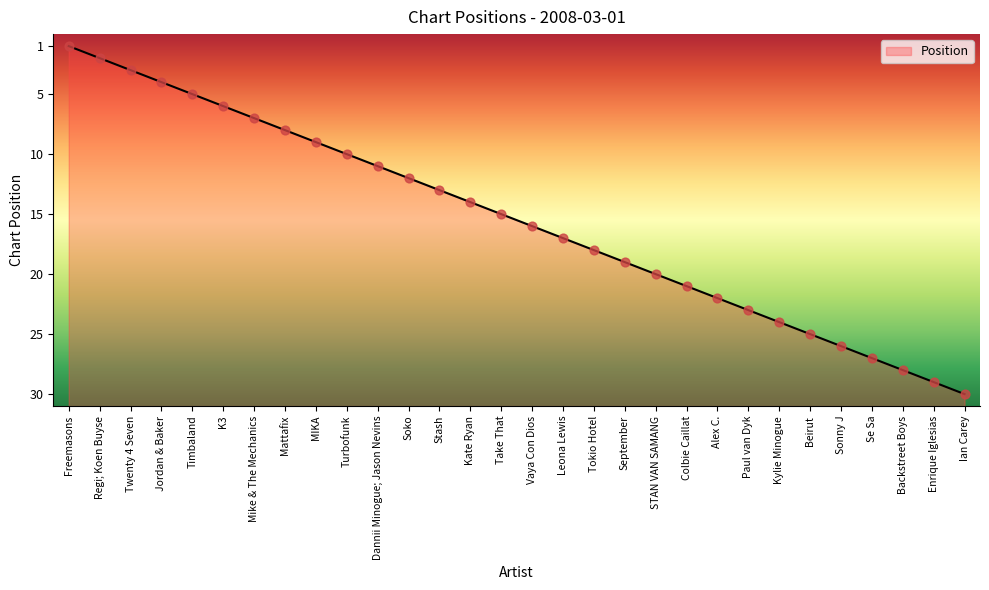

Approximately how many times larger is the value at Se Sa compared to Vaya Con Dios?

1.7